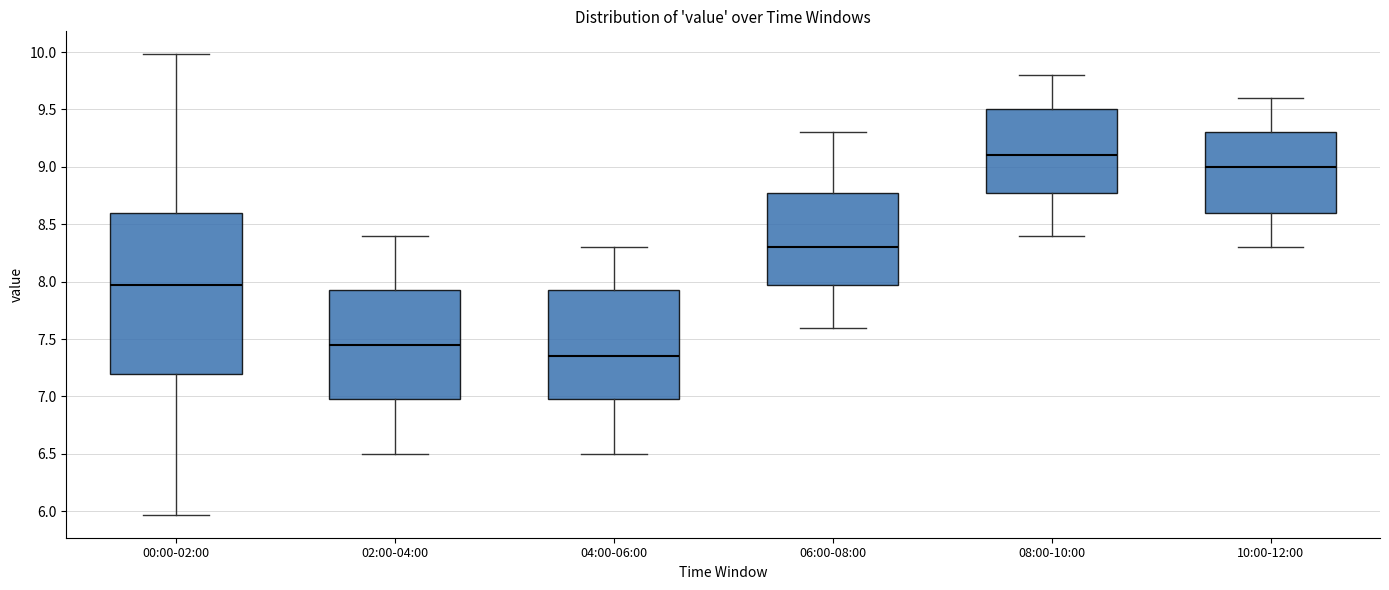

Which box has the highest median line?

08:00-10:00